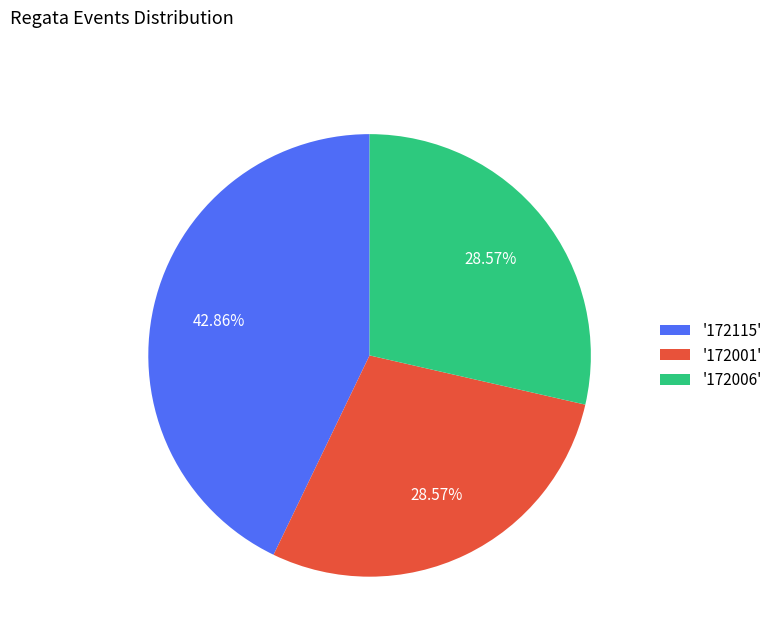

Count the number of slices in the pie.

3